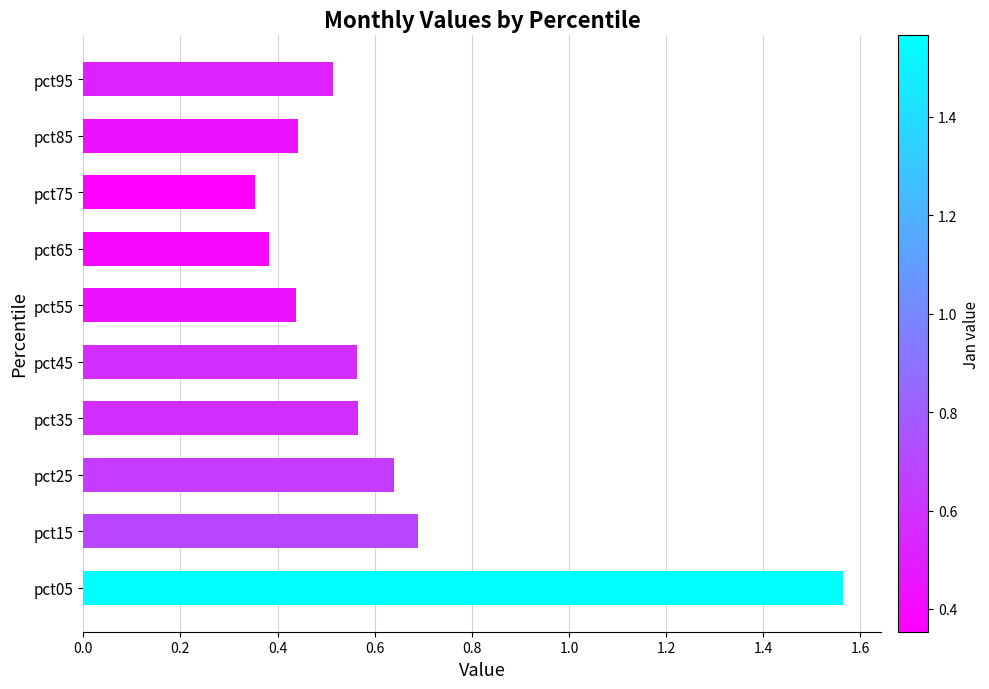

The chart shows a value of 0.9 at pct35. True or false?

False